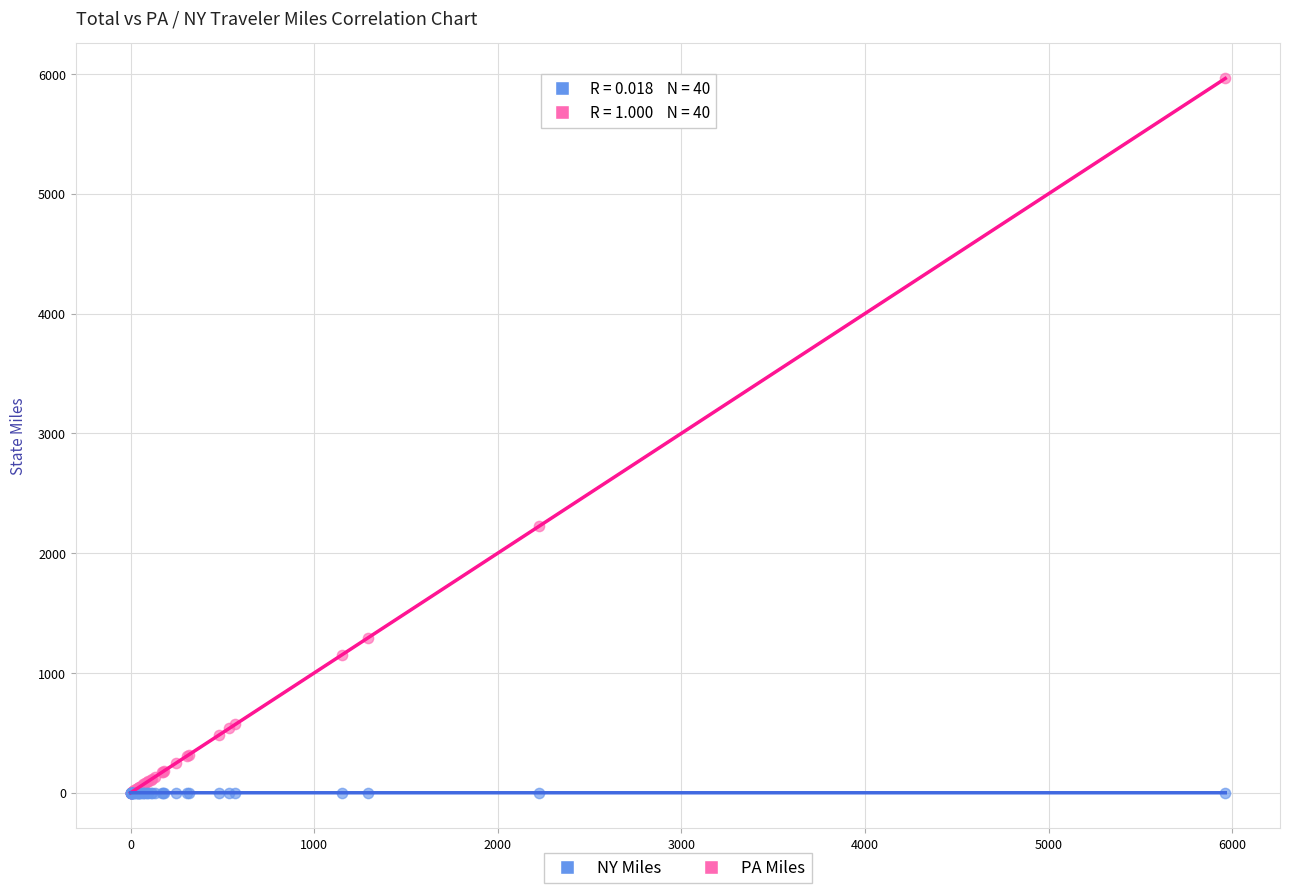

Across all series, what Y value is closest to 2981?

2223.0